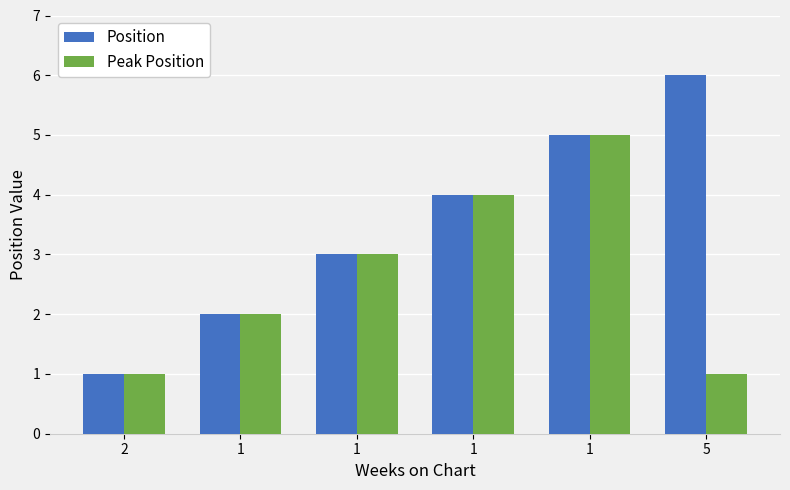

The value of Position at 1 is 2. True or false?

True